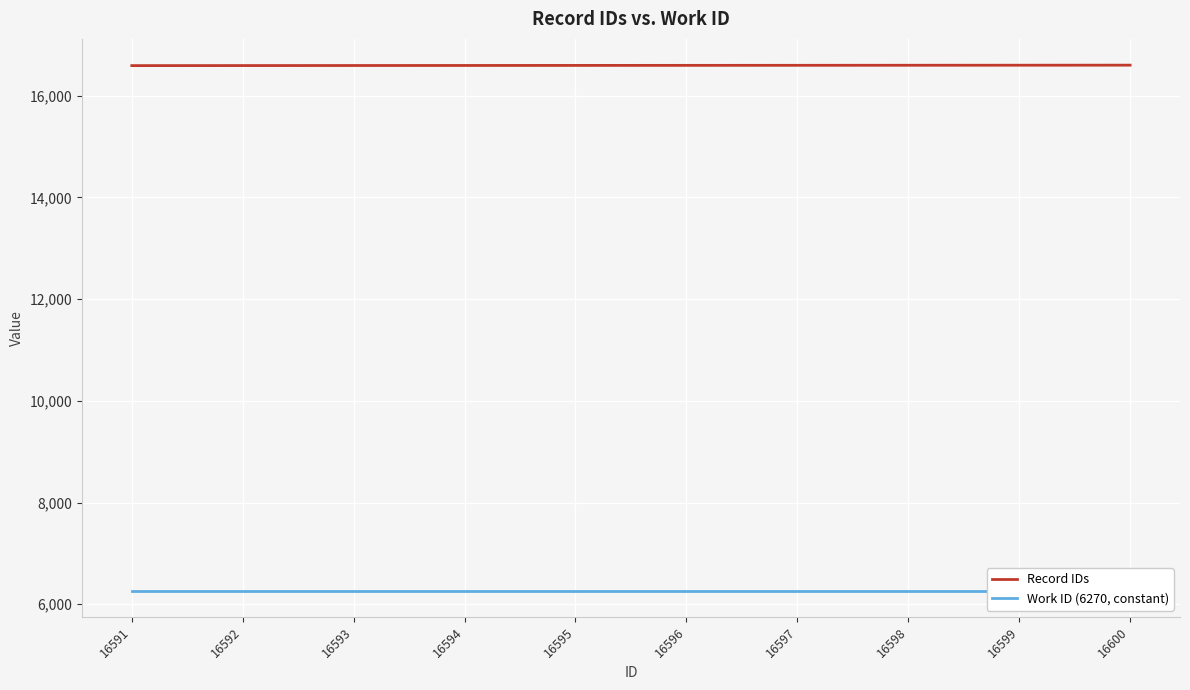

Reading left to right, list all the values displayed in this chart.

Record IDs: 16591=16591	16592=16592	16593=16593	16594=16594	16595=16595	16596=16596	16597=16597	16598=16598	16599=16599	16600=16600
Work ID (6270, constant): 16591=6270	16592=6270	16593=6270	16594=6270	16595=6270	16596=6270	16597=6270	16598=6270	16599=6270	16600=6270